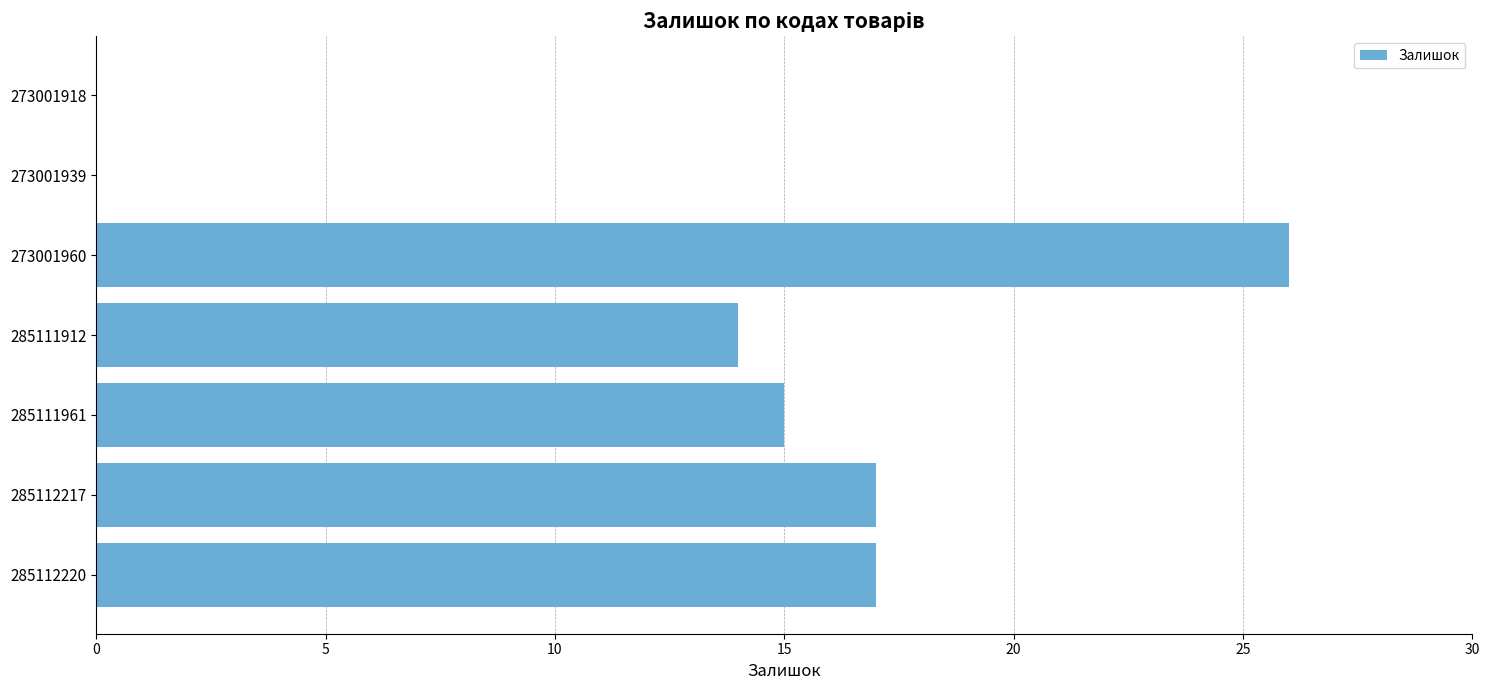

What is the sum of all values?

89